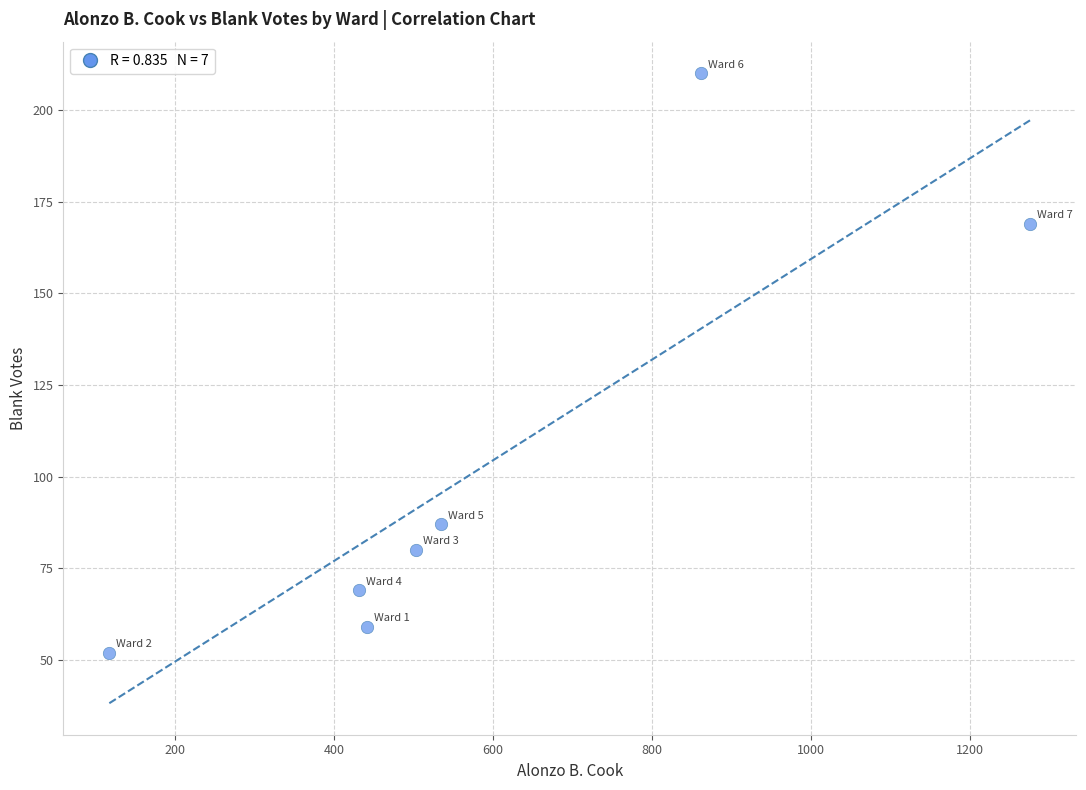

What Y value in the scatter plot is closest to 131?

169